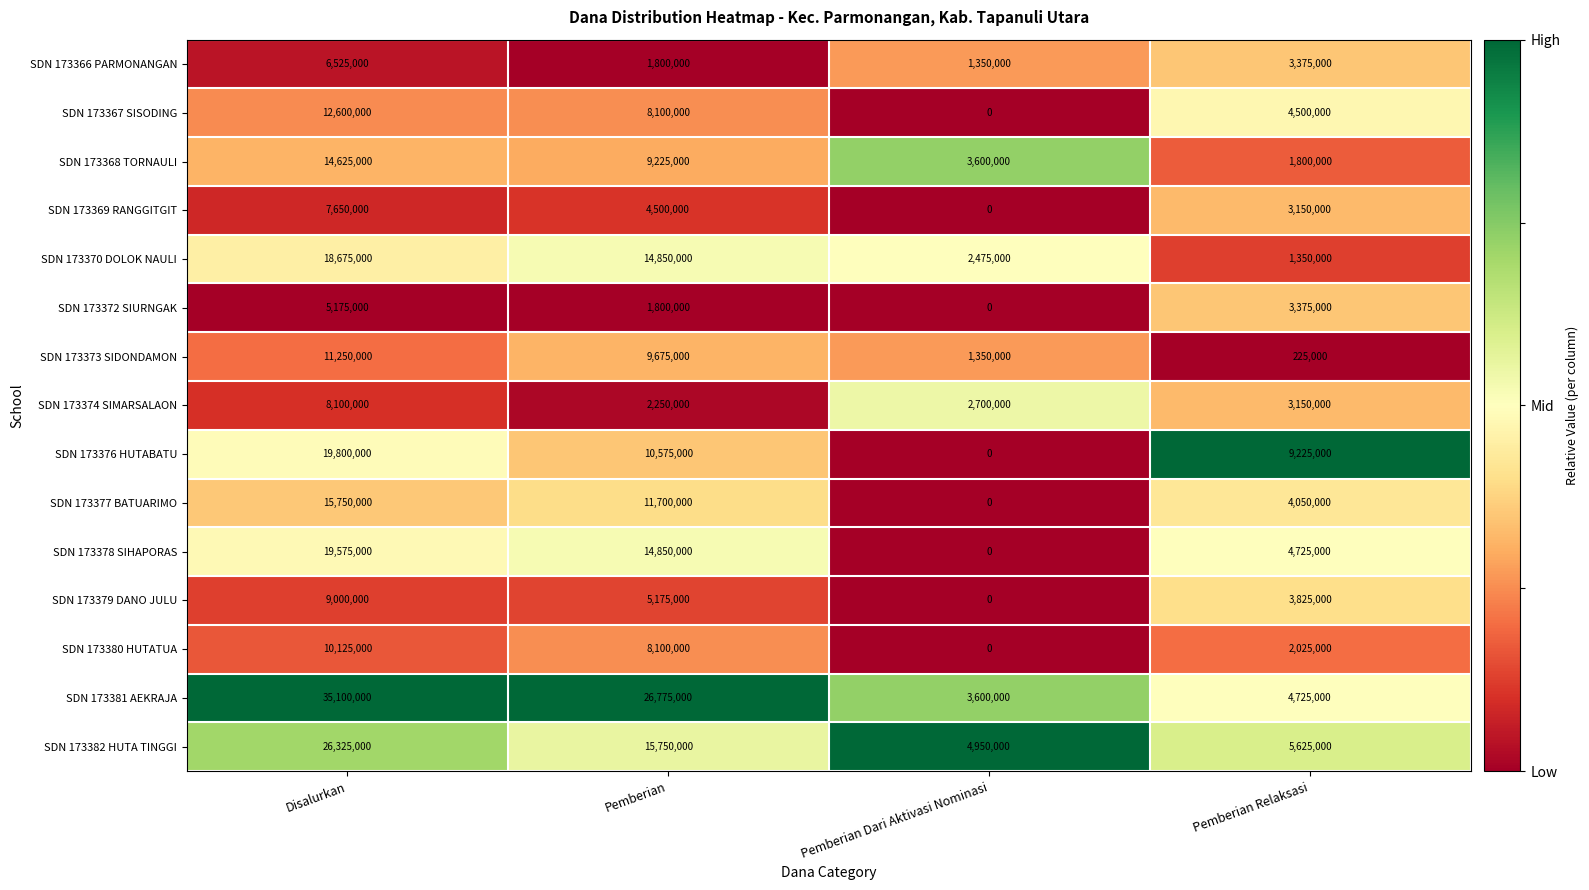

At which label is SDN 173370 DOLOK NAULI closest to 10012500?

Pemberian